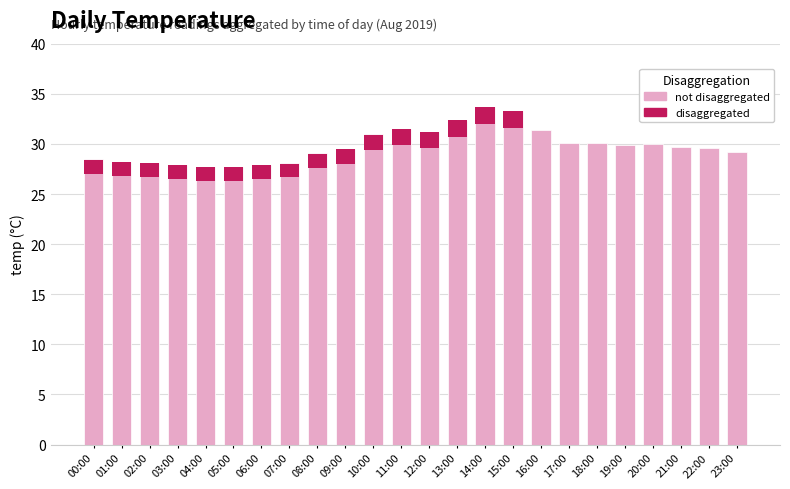

Which series has the largest total across all categories?

not disaggregated